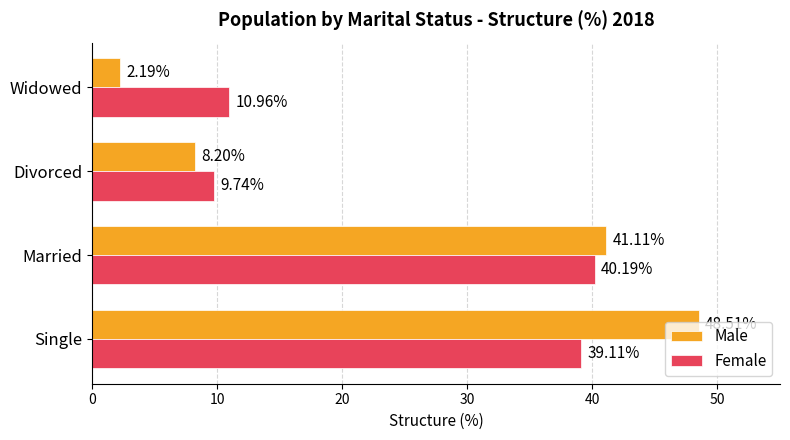

What is the difference between the highest and lowest values at Married?

0.9